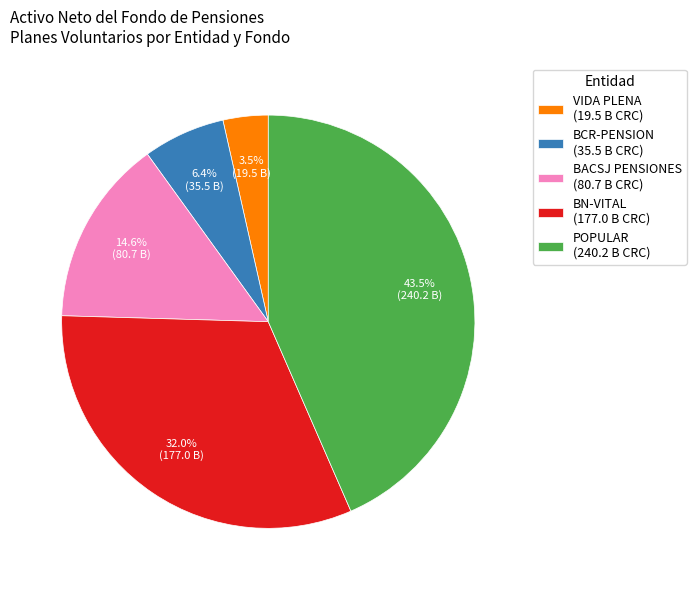

Rank the categories by value from highest to lowest.

POPULAR (240.2 B CRC), BN-VITAL (177.0 B CRC), BACSJ PENSIONES (80.7 B CRC), BCR-PENSION (35.5 B CRC), VIDA PLENA (19.5 B CRC)